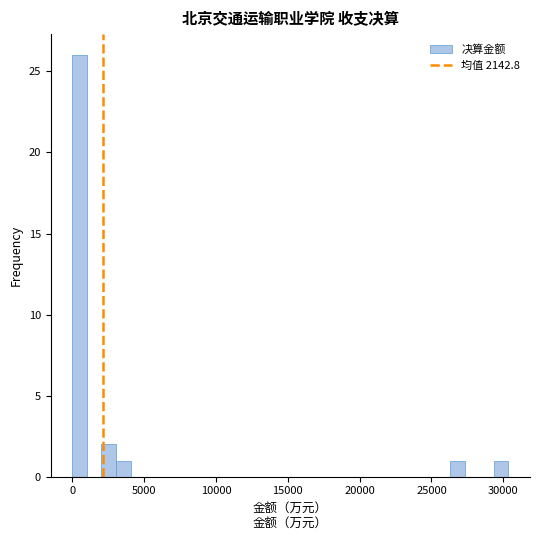

Around what value on the x-axis is the tallest bar? Give the approximate position of its centre, as read against the axis.

500